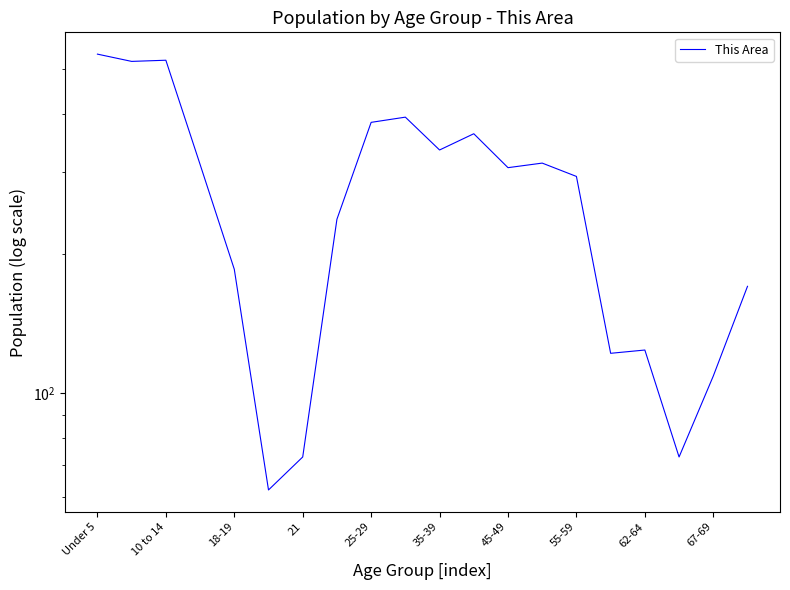

True or false: there are more than 1 points higher than both neighbors.

True